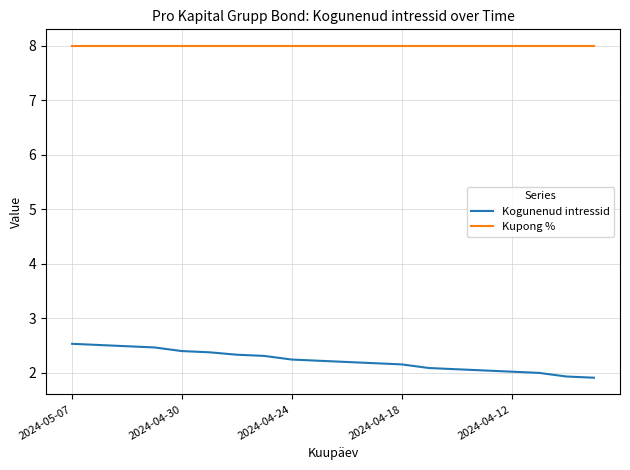

What is the highest value of the Kogunenud intressid series?

2.5